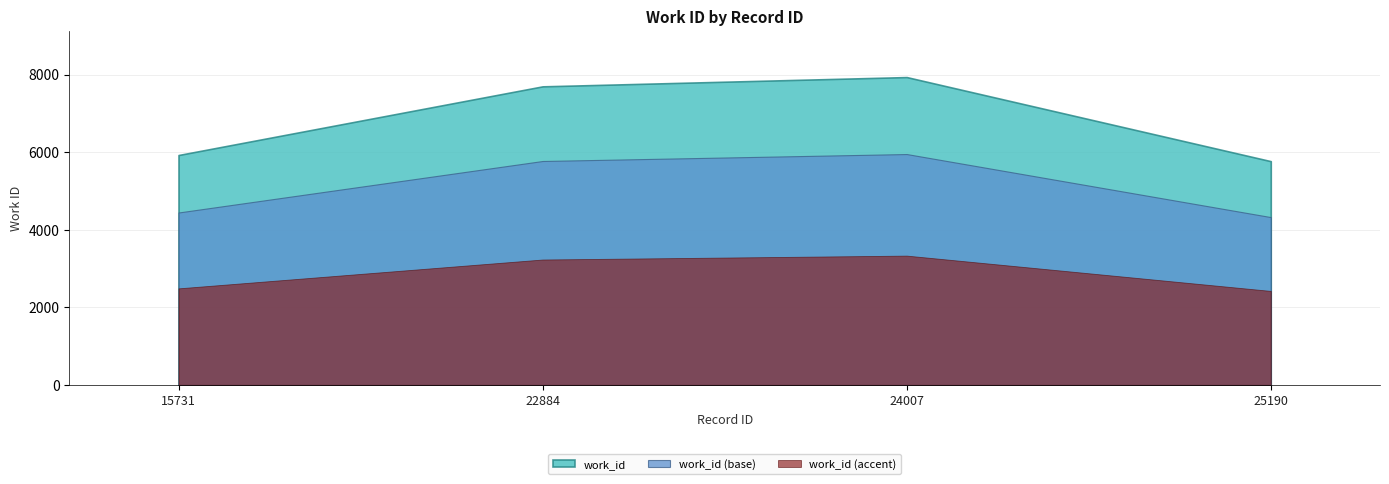

Between 25190 and 24007, which is larger?

24007